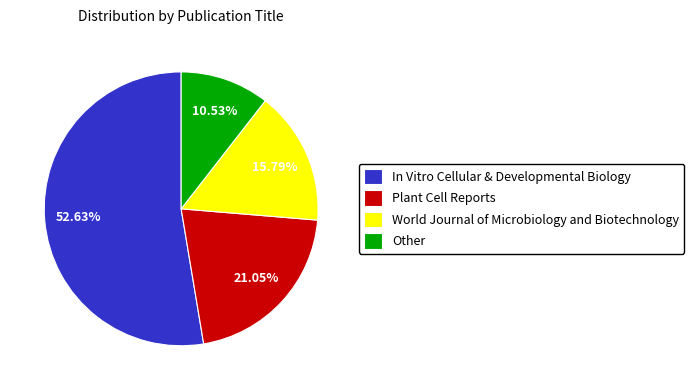

Does any single category account for the majority?

Yes